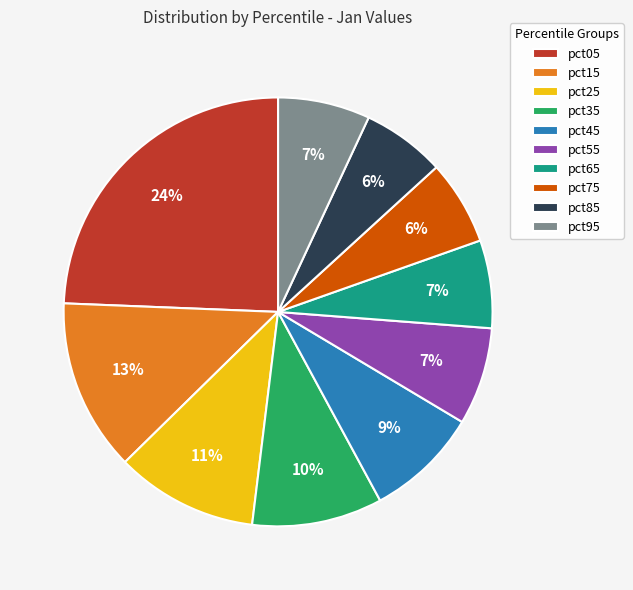

Do pct75 and pct85 together represent more than half of the pie?

No